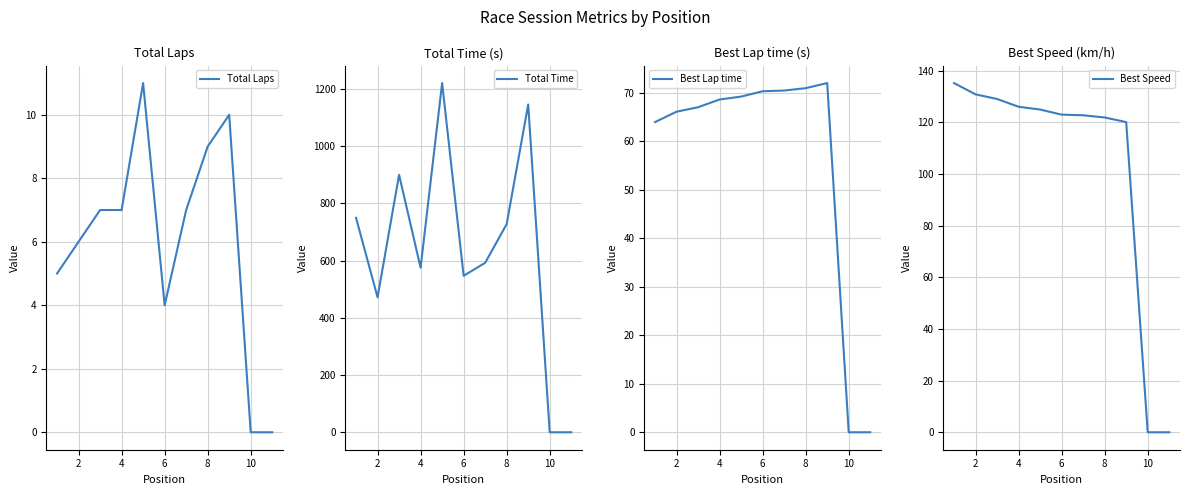

What is the sum of all Total Laps values?

66